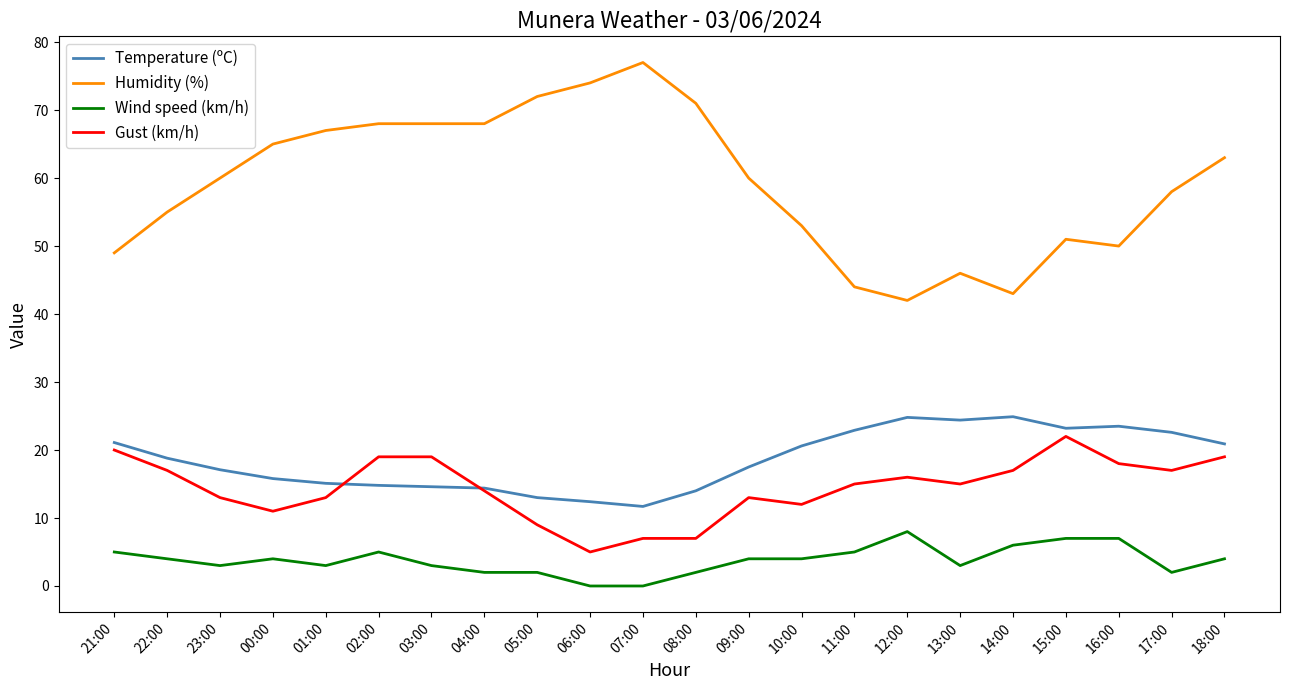

What is the spread (max minus min) of values at 07:00?

77.0